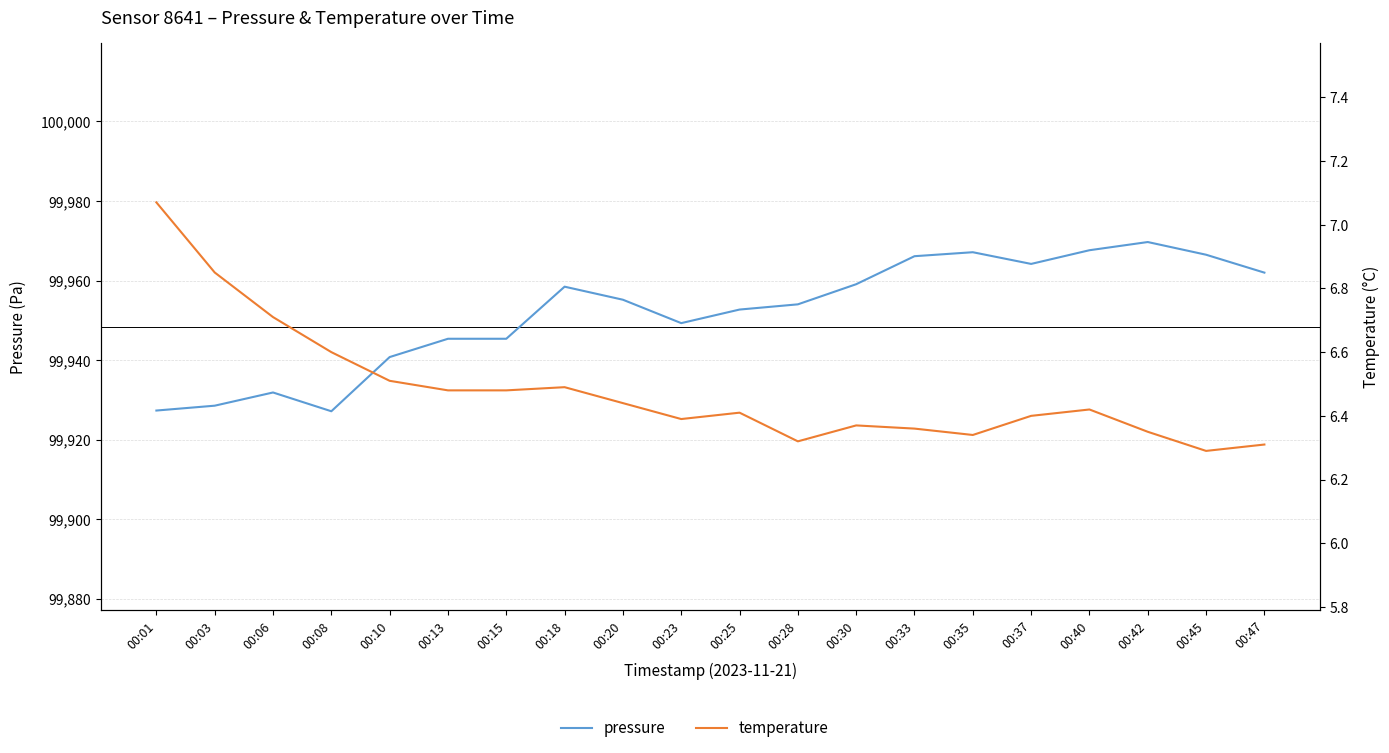

Is it true that temperature equals 6.3 at 00:42?

True